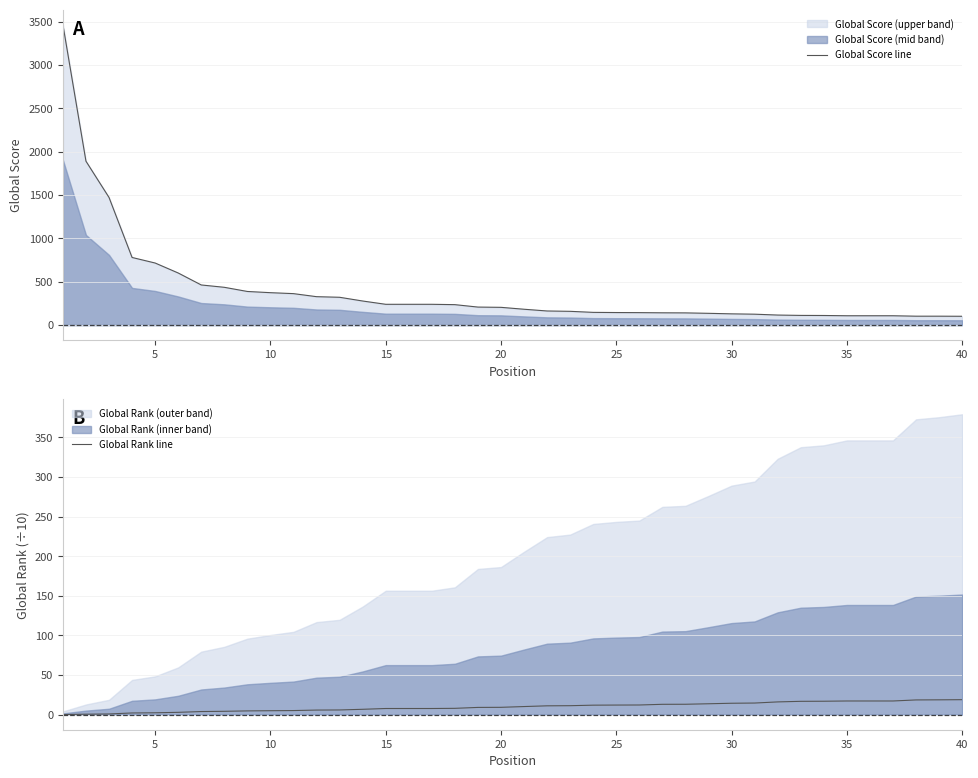

True or false: Global Rank line has a value of 17.3 at 35.

True